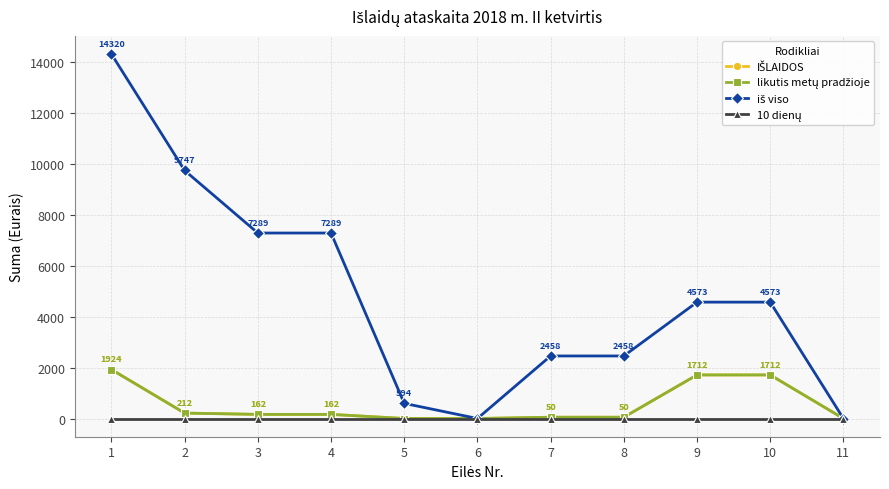

Is this an area chart (filled region under the line)?

No